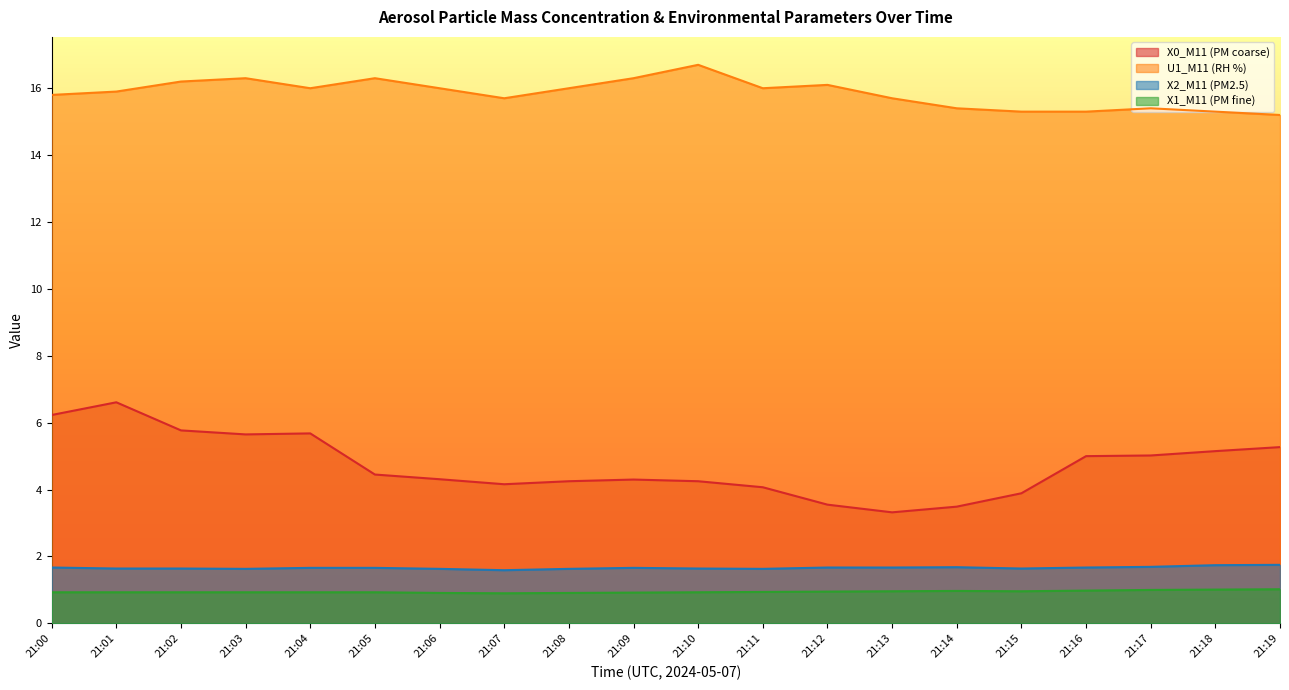

Which has a higher value, 21:04 or 21:00?

21:00